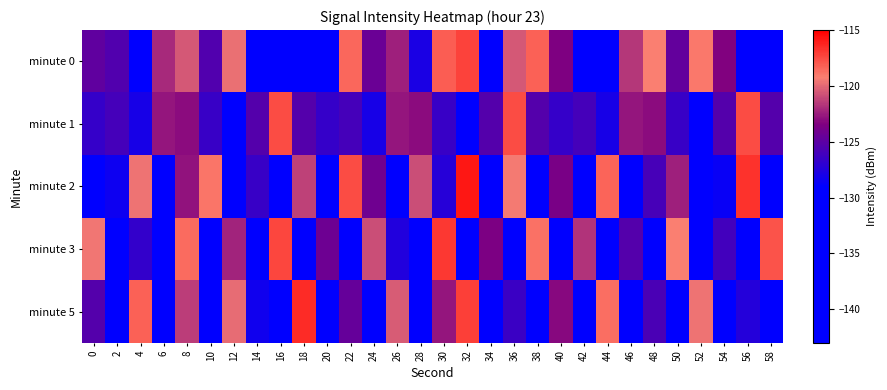

Rank the series by their maximum value, from highest to lowest.

minute 2, minute 5, minute 3, minute 0, minute 1